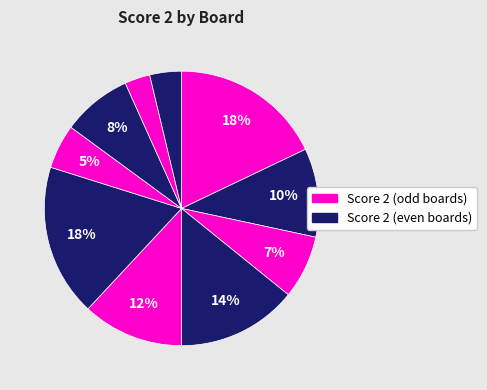

How many segments does this pie chart have?

10